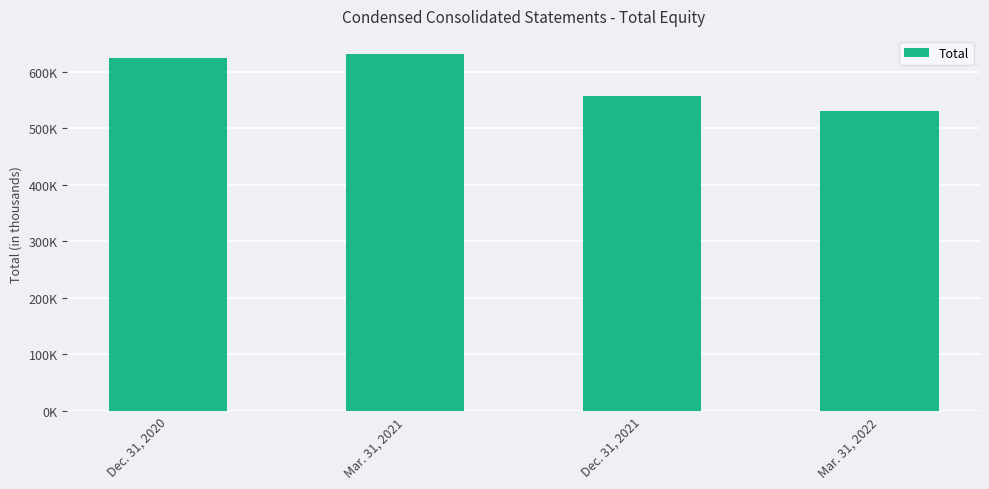

List the labels in order of value, largest first.

Mar. 31, 2021, Dec. 31, 2020, Dec. 31, 2021, Mar. 31, 2022